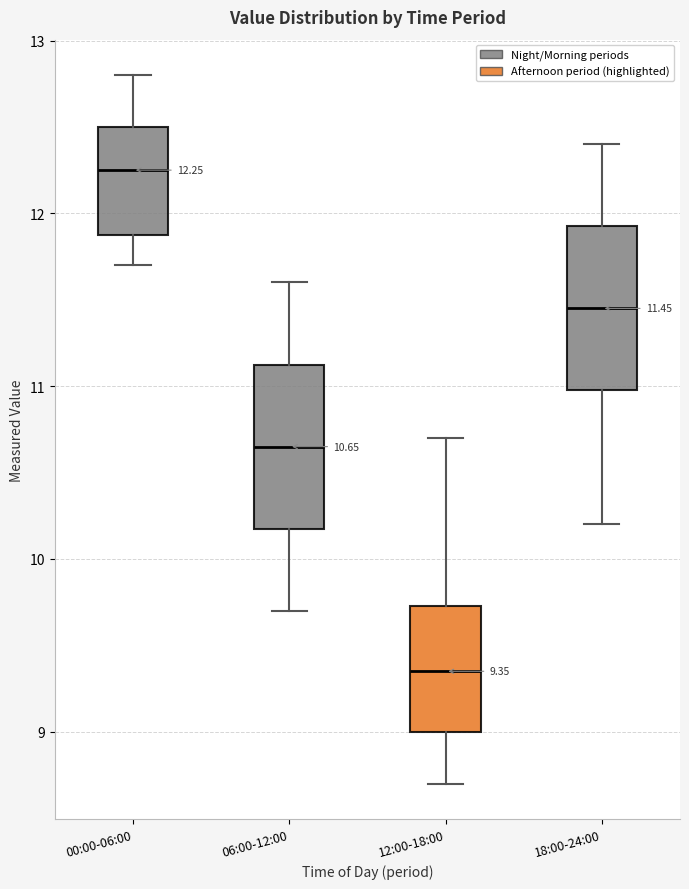

Which box has the lowest median line?

12:00-18:00